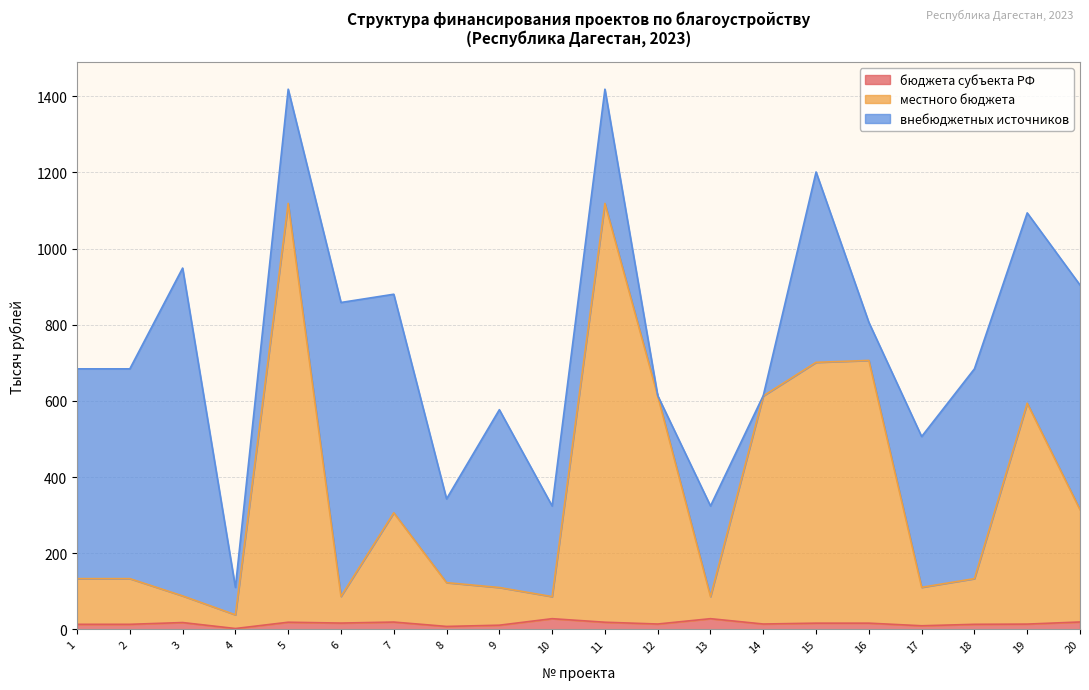

What is the difference between the maximum and minimum values in the местного бюджета series?

1080.5